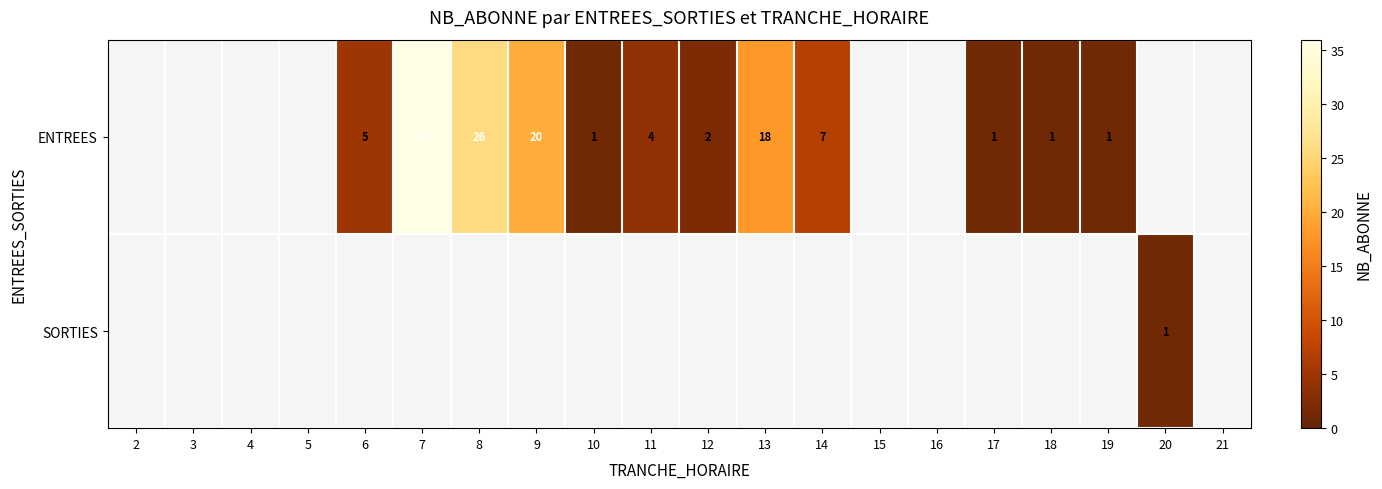

Which category has the highest value across all series?

7